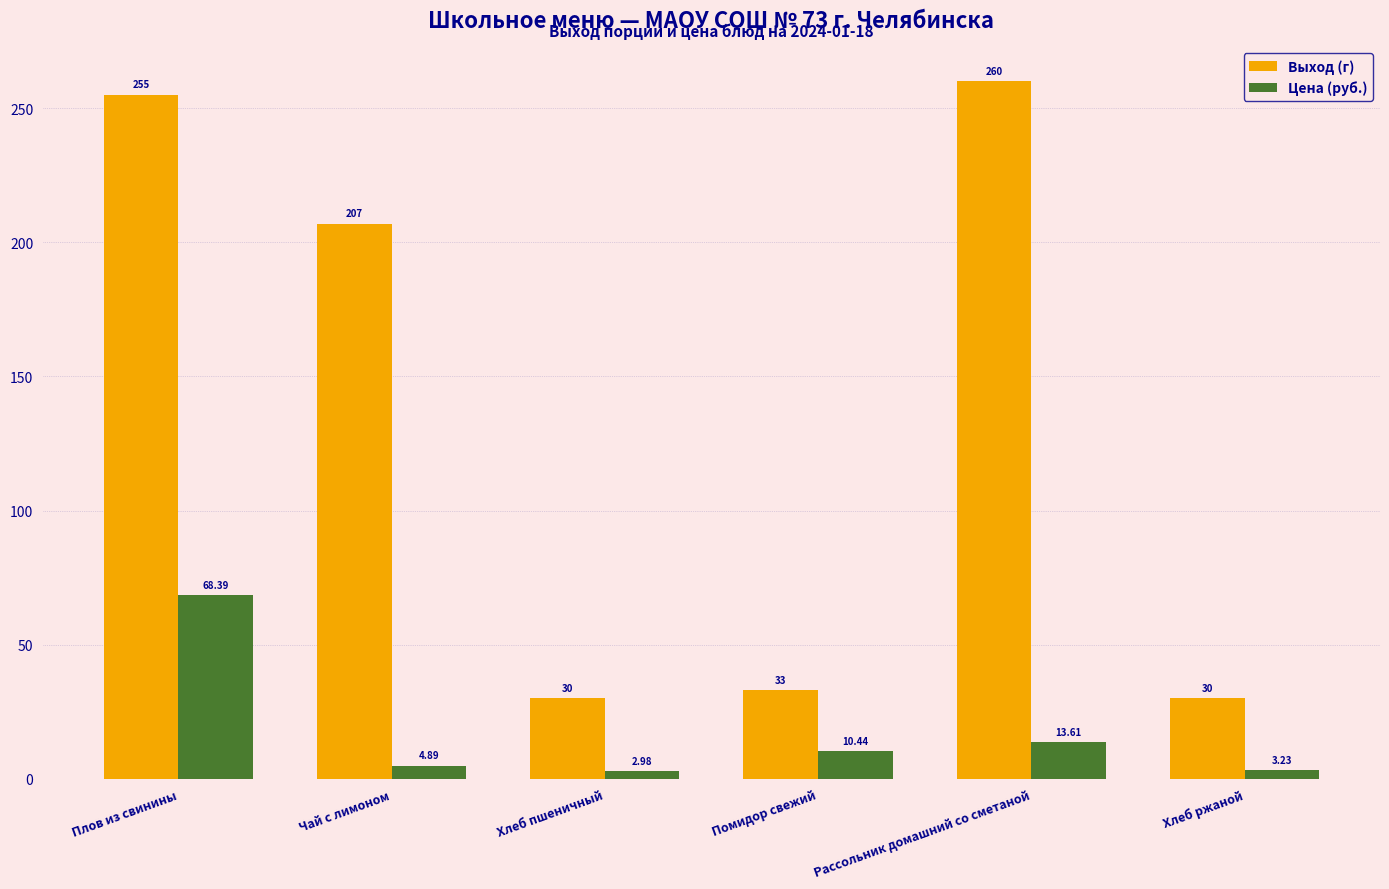

Where is Выход (г) nearest to the value 145?

Чай с лимоном